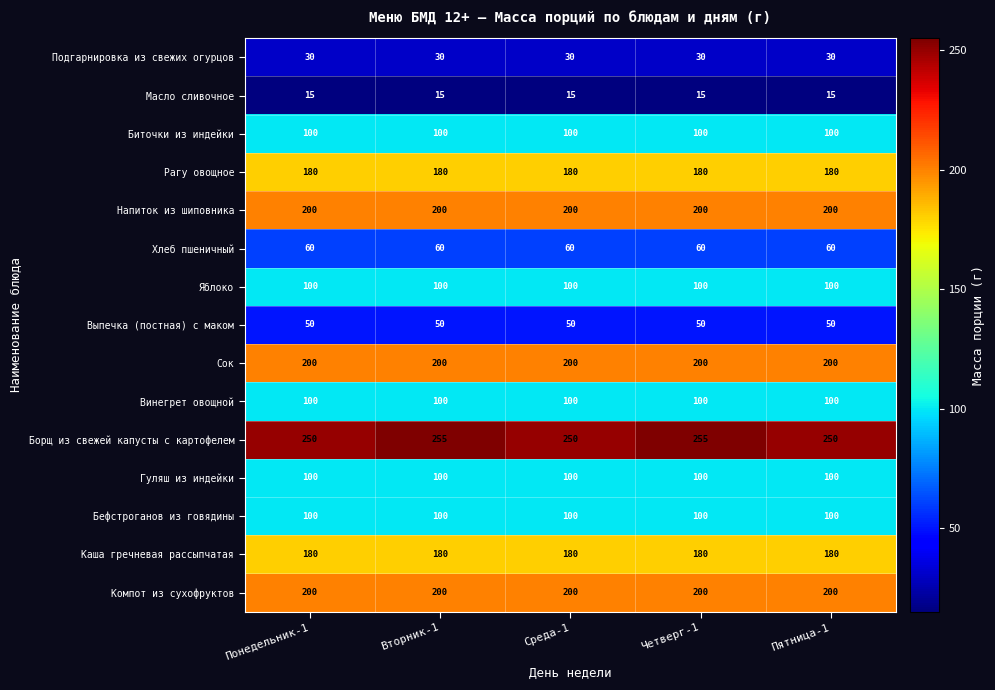

What is the greatest value displayed?

255